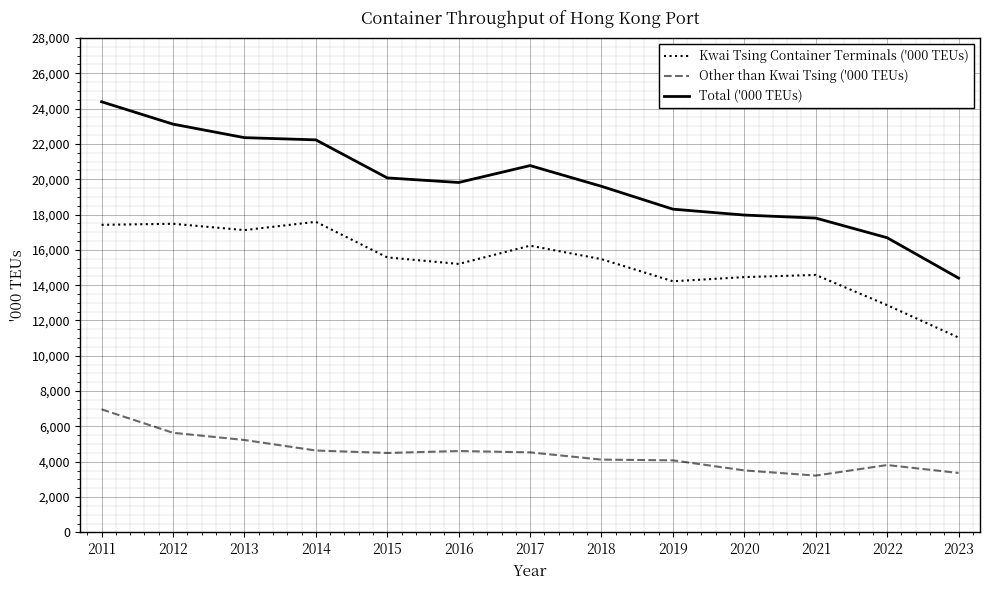

At which label does Total ('000 TEUs) reach its minimum?

2023